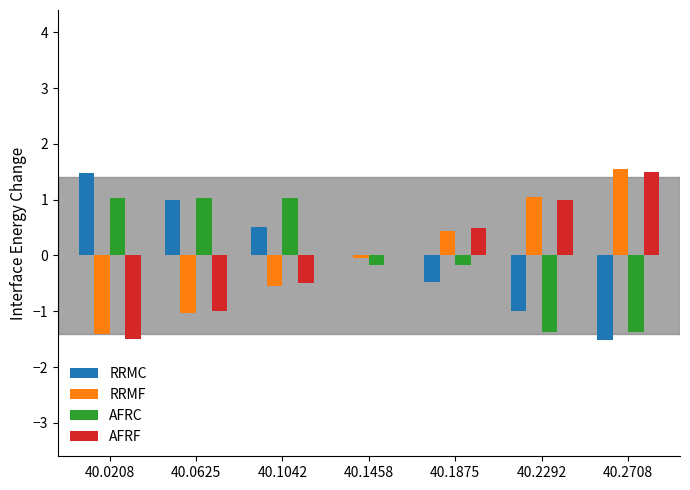

Is the value of AFRC at 40.0625 greater than the value of RRMF at 40.1875?

Yes